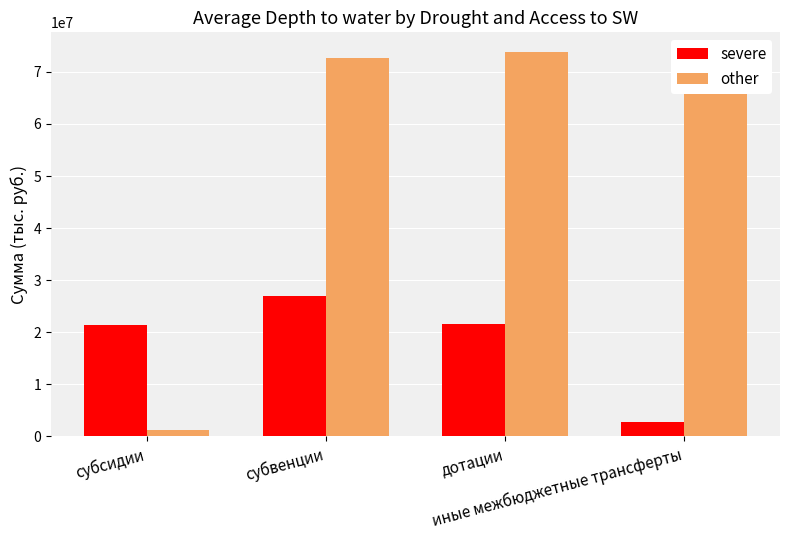

What are all the series names shown in the legend?

severe, other